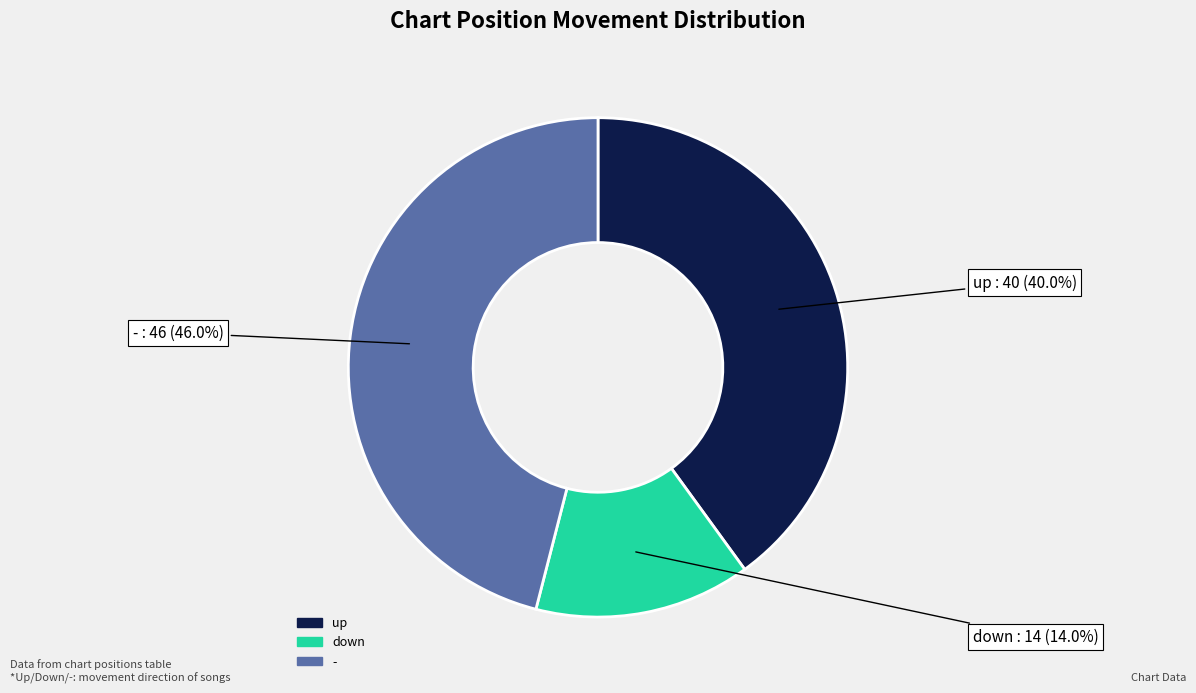

Rank the categories by value from highest to lowest.

-, up, down